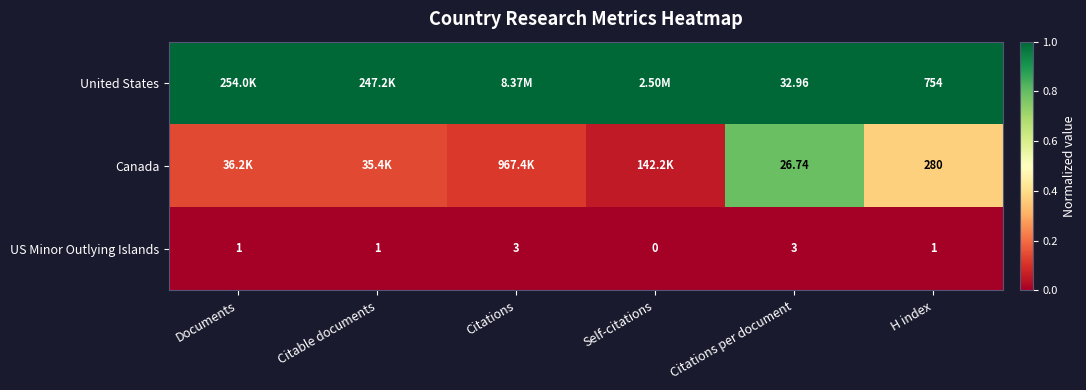

What is the maximum value shown in the chart?

1.0